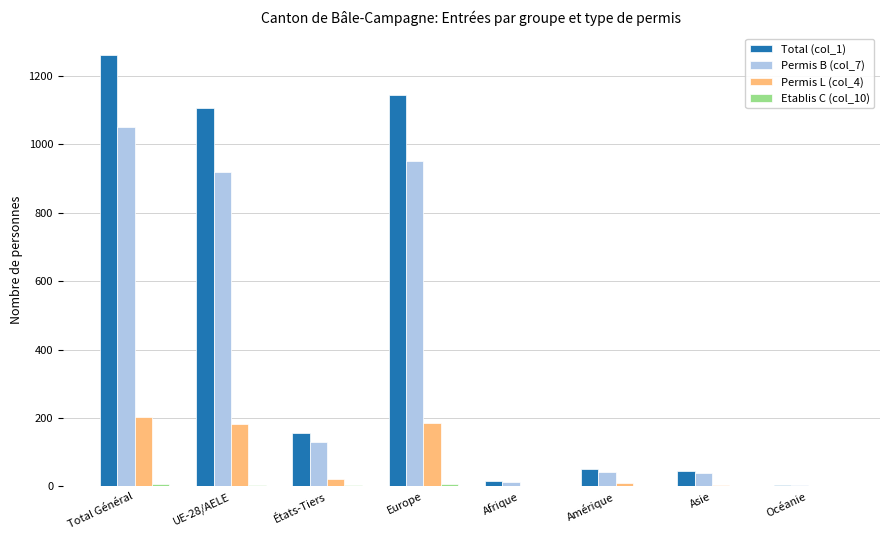

At which category is the sum across all series the highest?

Total Général